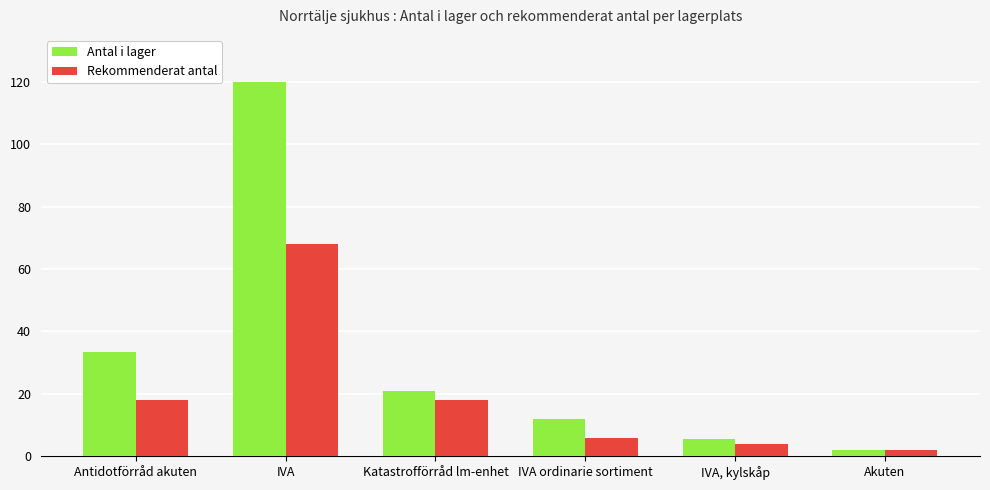

Where is Antal i lager nearest to the value 61?

Antidotförråd akuten